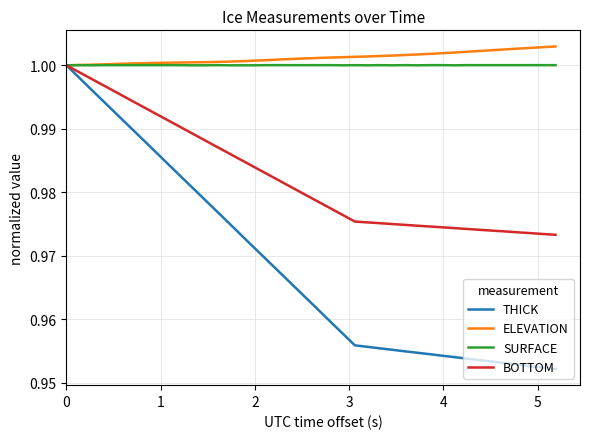

Which series has the largest total across all categories?

ELEVATION